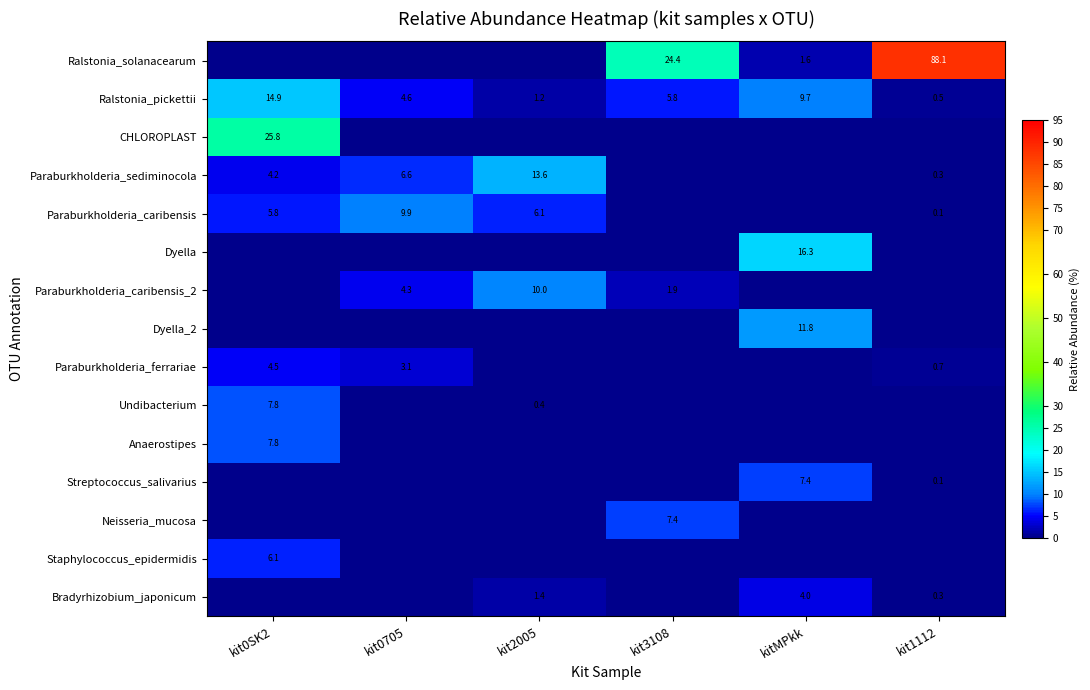

The value of Streptococcus_salivarius at kitMPkk is 7.4. True or false?

True